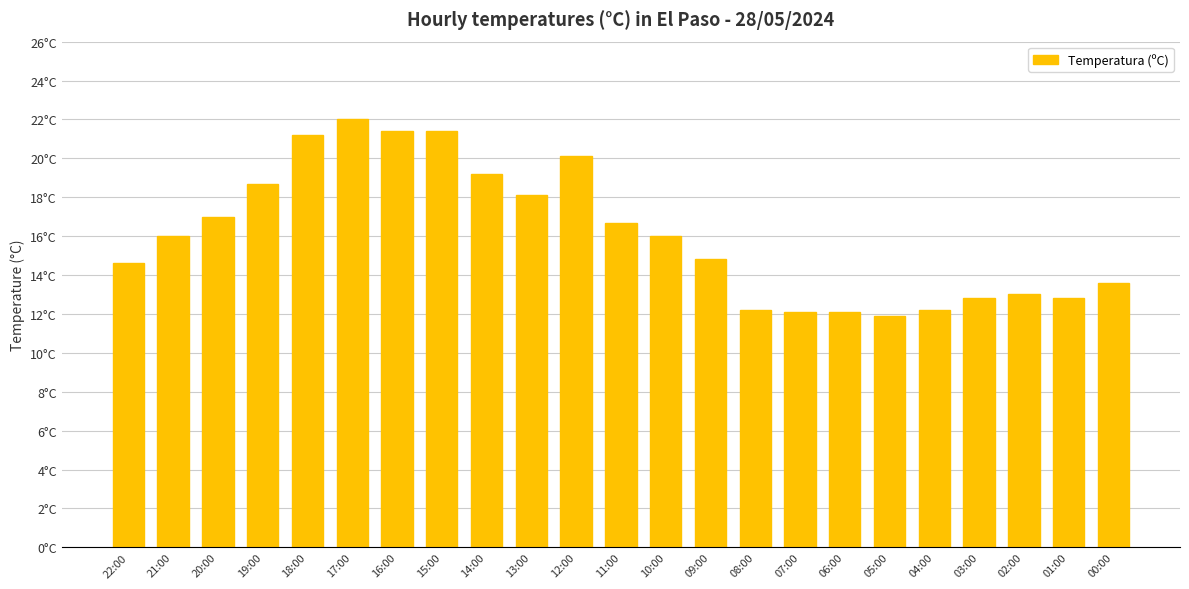

Are the bars horizontal?

No